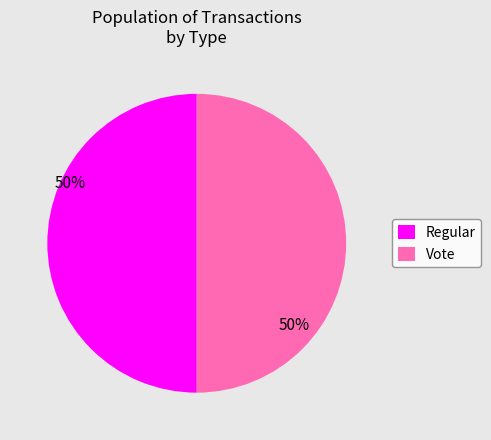

To the nearest percent, what portion does Vote represent?

50%